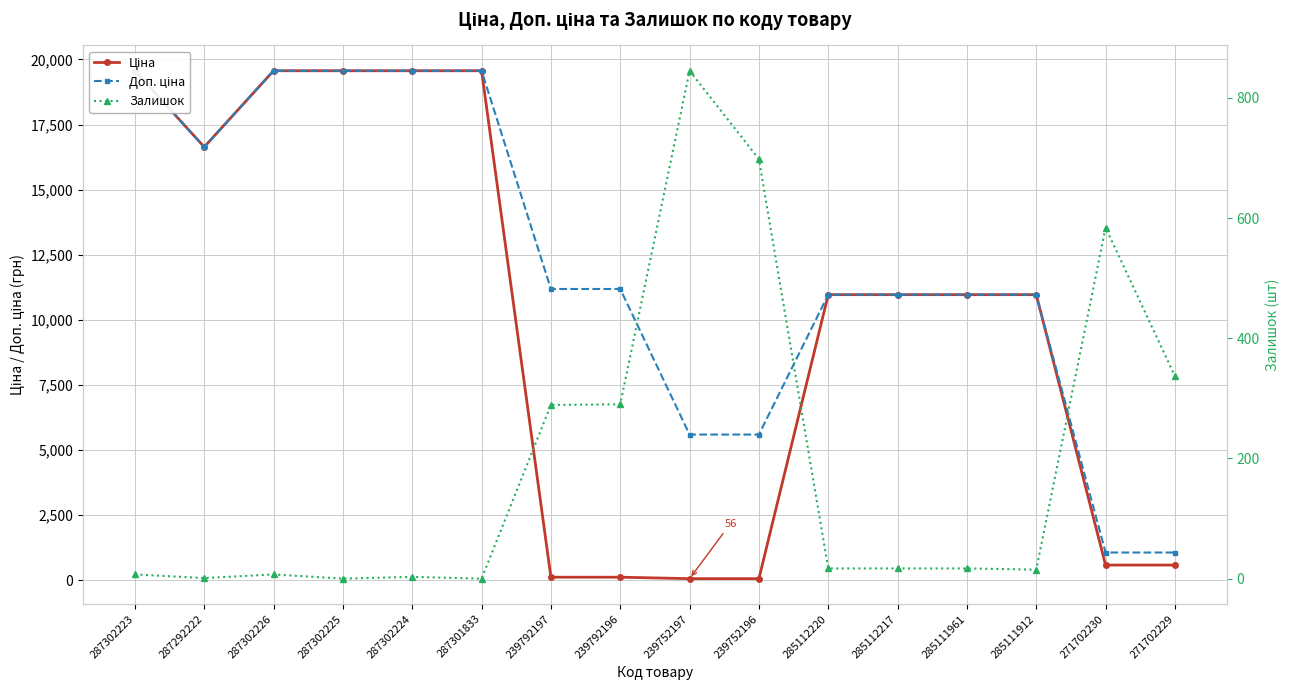

What is the average value of the Ціна series?

9988.2